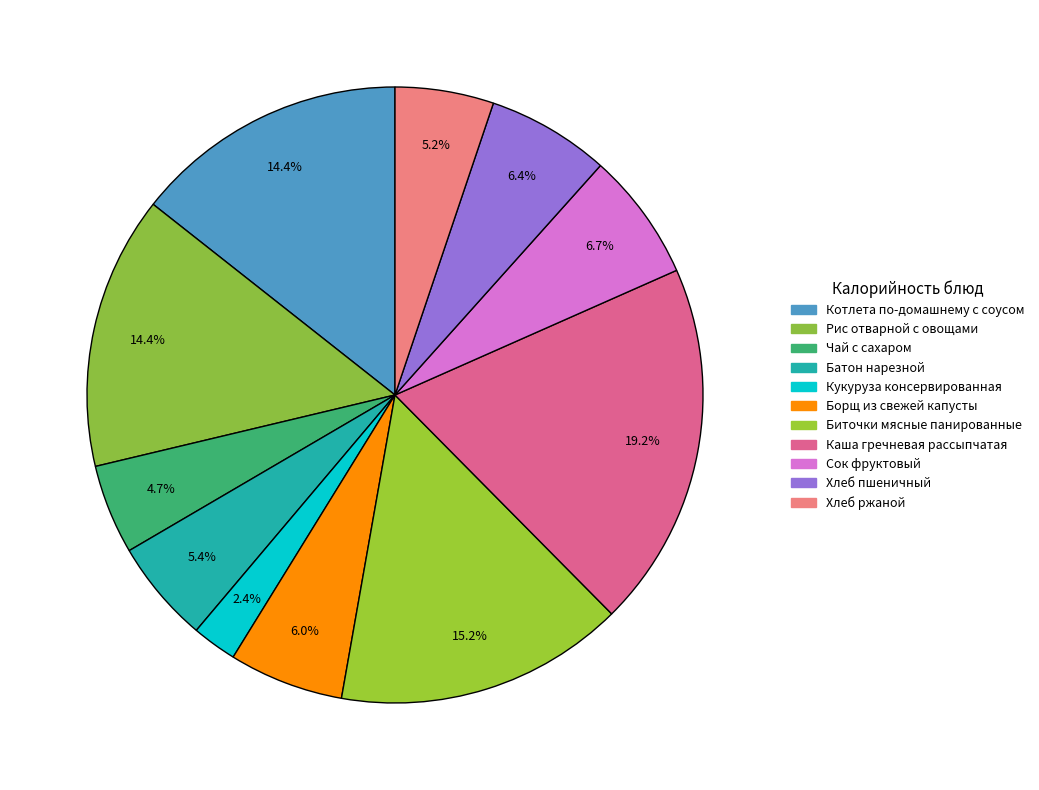

To the nearest percent, what is the difference between the largest and smallest slice percentages?

17%